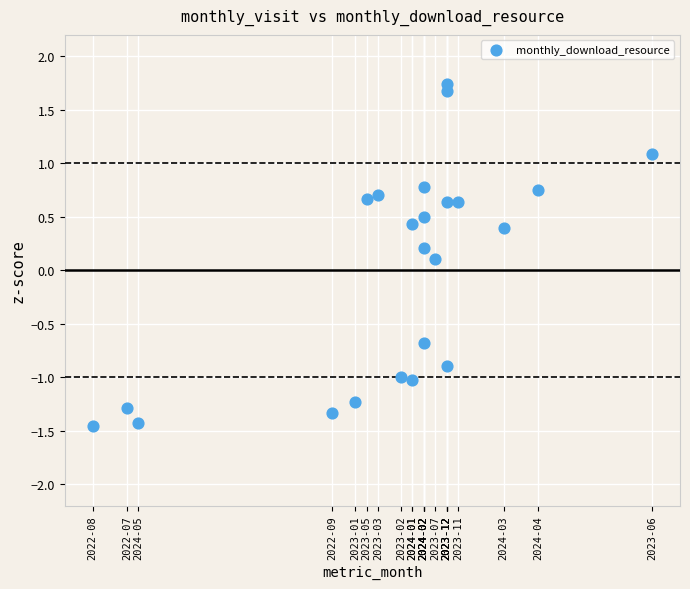

What is the range of Y values (max minus min)?

3.2